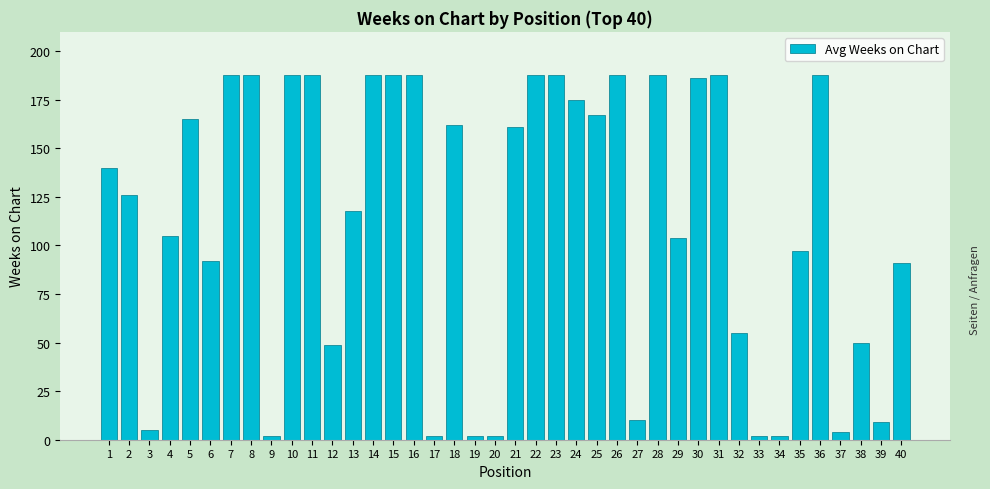

How many bars are there in total?

40